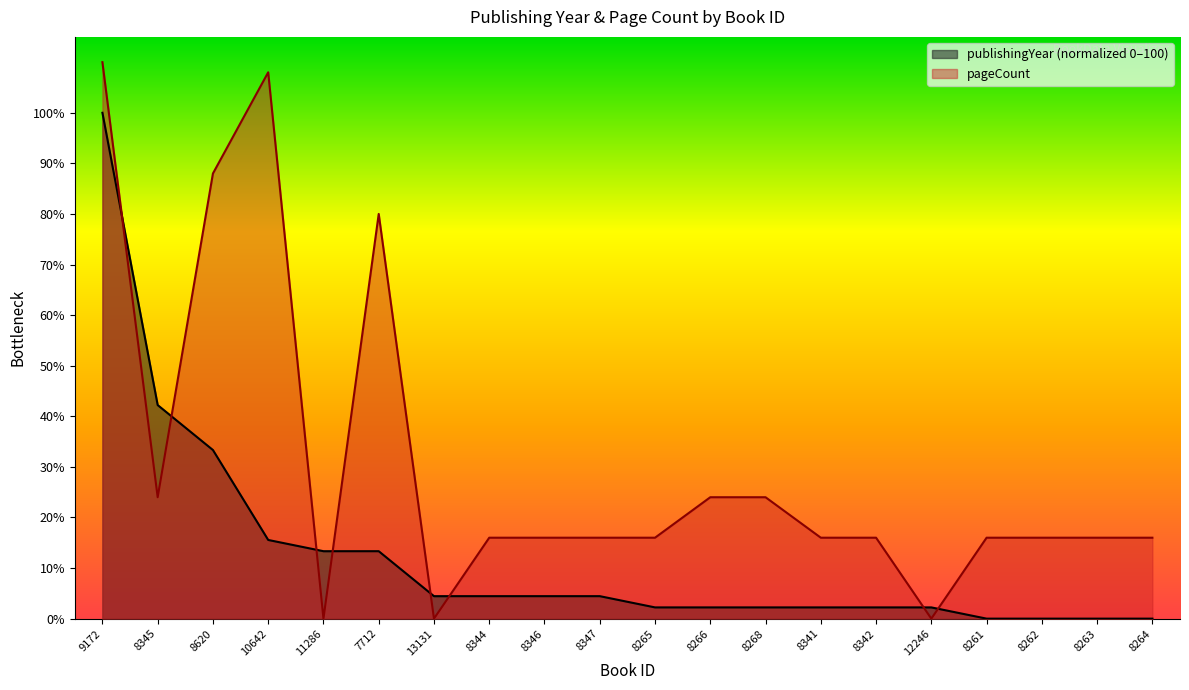

Which series ends up on top after the final intersection of pageCount and publishingYear?

pageCount